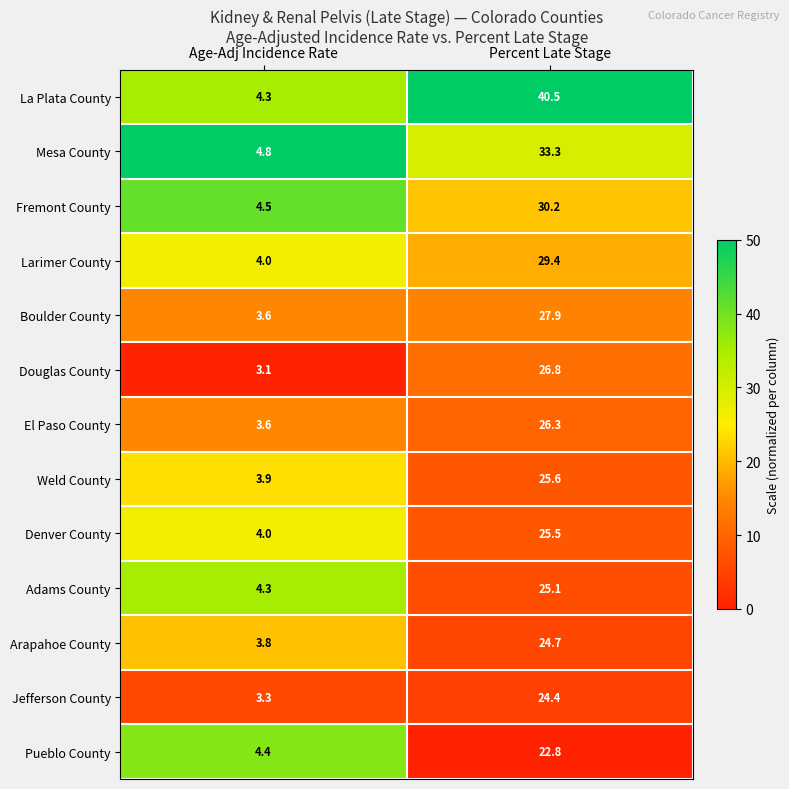

Between Age-Adj Incidence Rate and Percent Late Stage, which series saw the biggest shift?

La Plata County